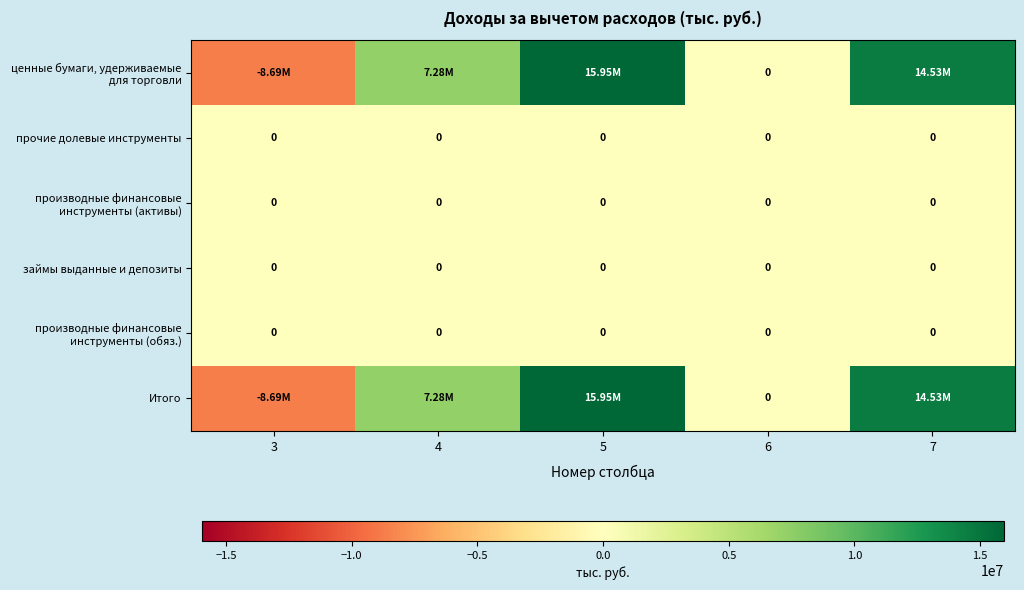

At which category does the chart reach its minimum across all series?

3